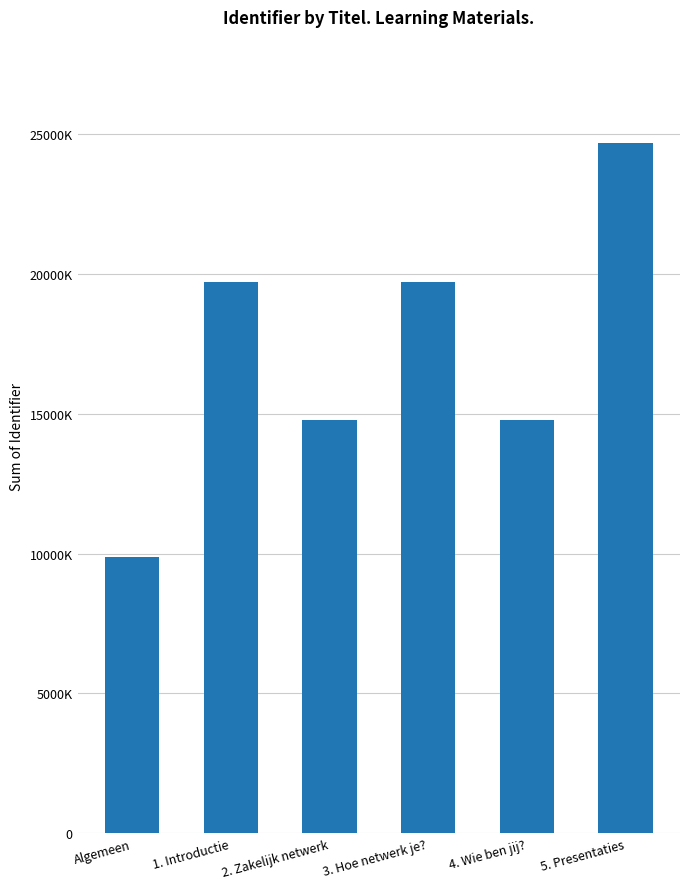

What is the average value?

17252276